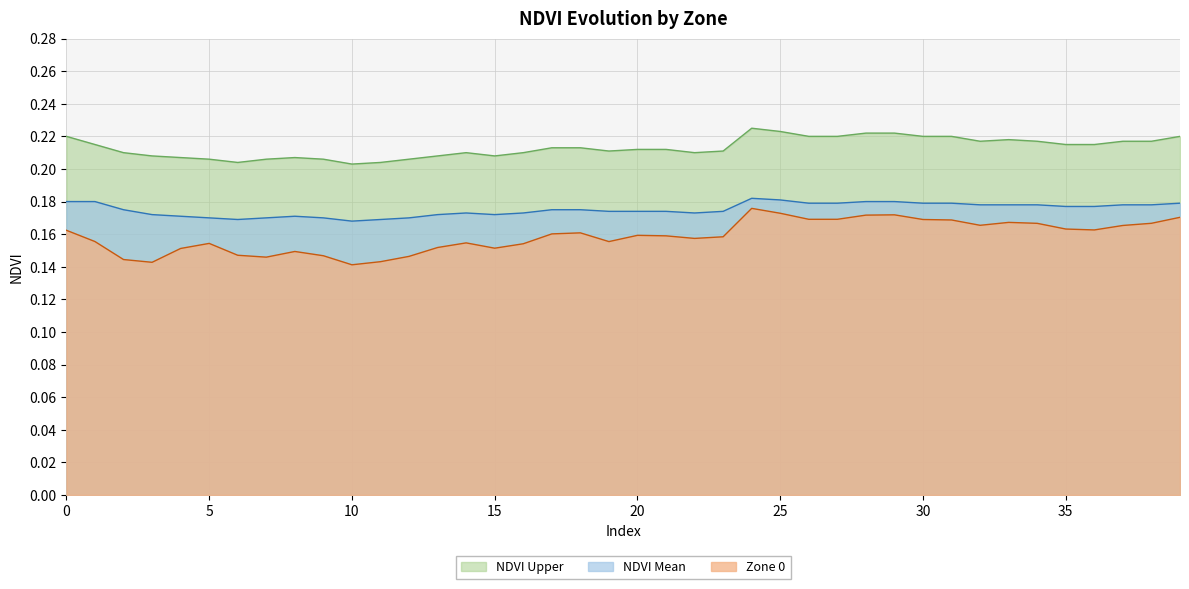

What is the difference between the highest and lowest values at 37?

0.1